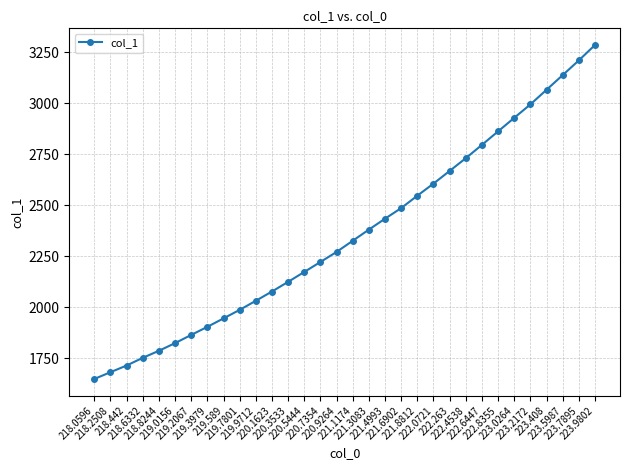

The value at 221.4993 is 3448.8. True or false?

False